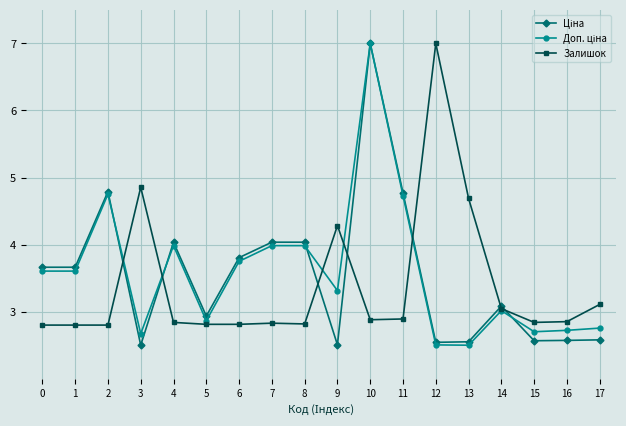

Which category has the highest value in the Залишок series?

12